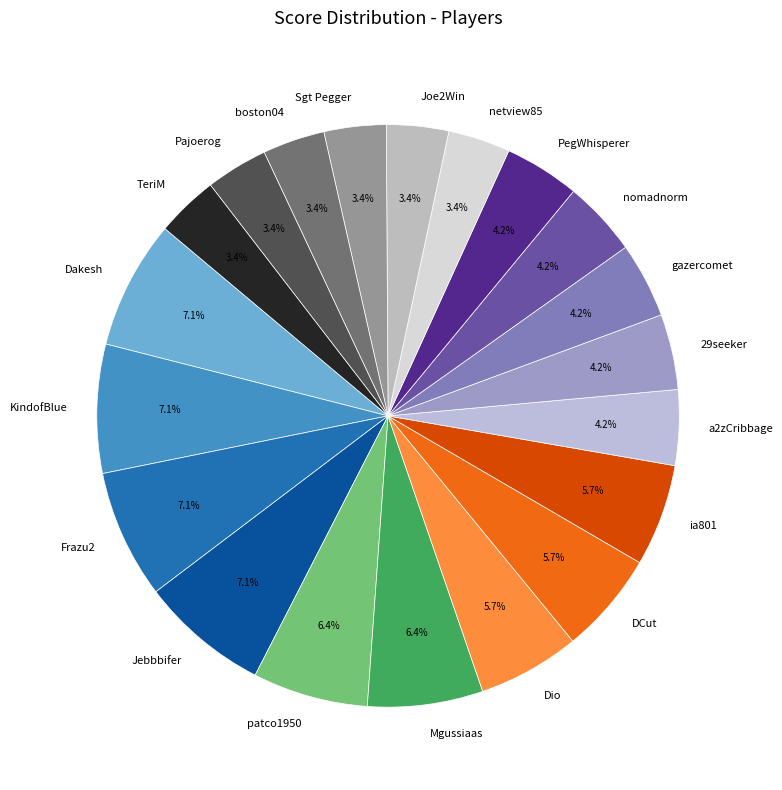

Is Dakesh the majority of the pie?

No